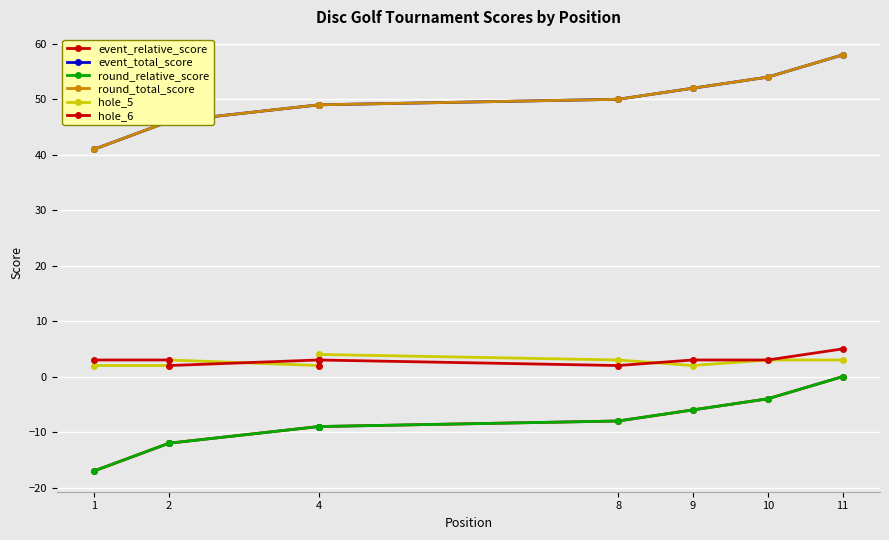

True or false: round_total_score and round_relative_score intersect in this chart.

False